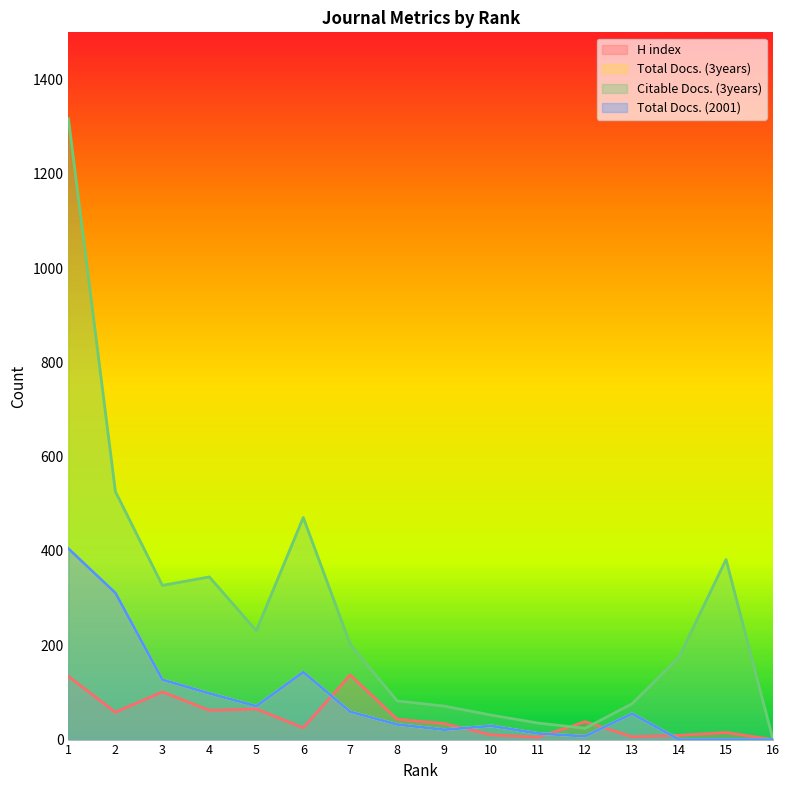

True or false: Total Docs. (3years) has a value of 21 at 9.

True